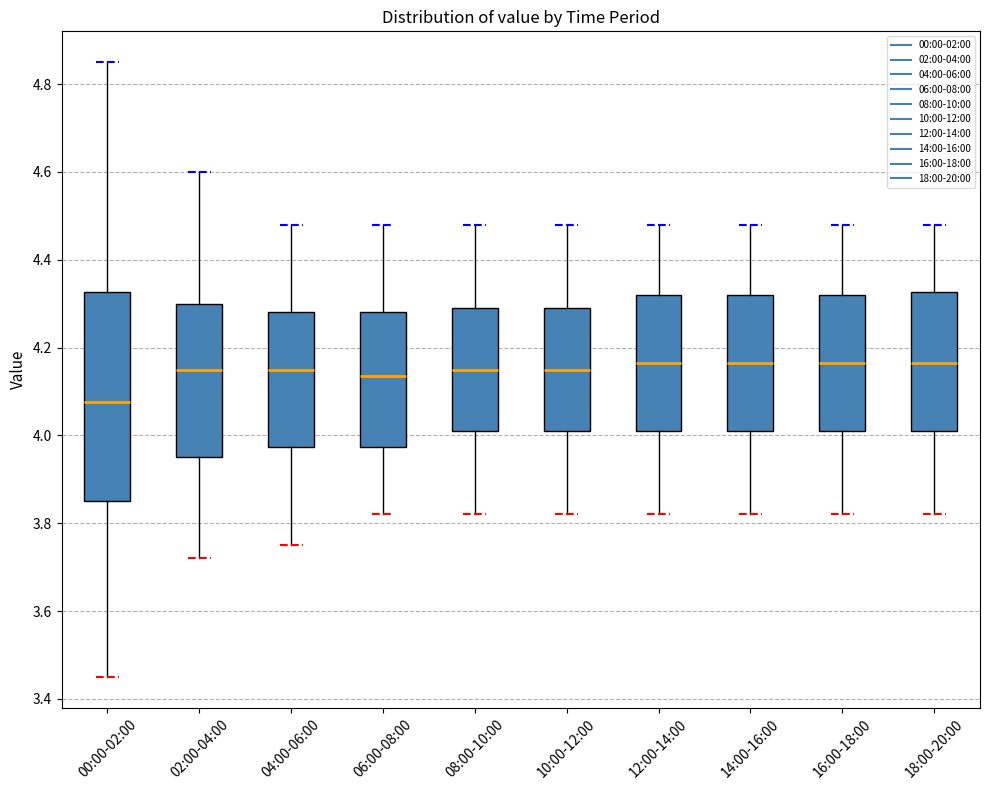

Where is the lower edge of the box for 08:00-10:00 on the y-axis? The values are not printed on the chart, so give them approximately, as read against the axis.

4.02